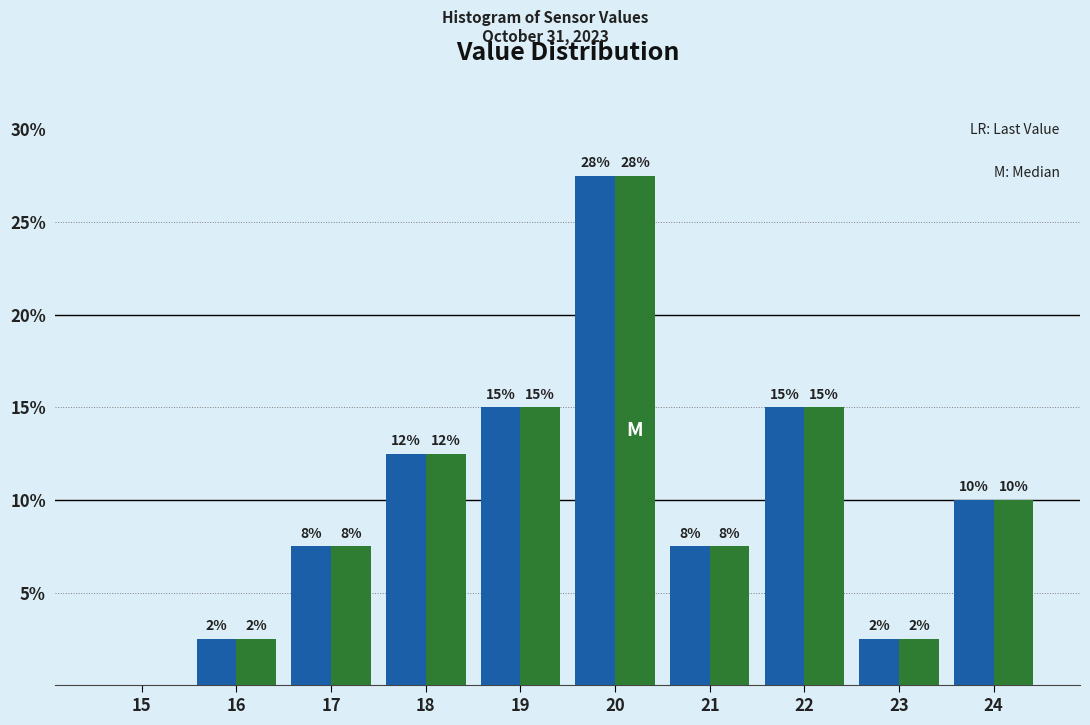

How many groups of bars are there?

10